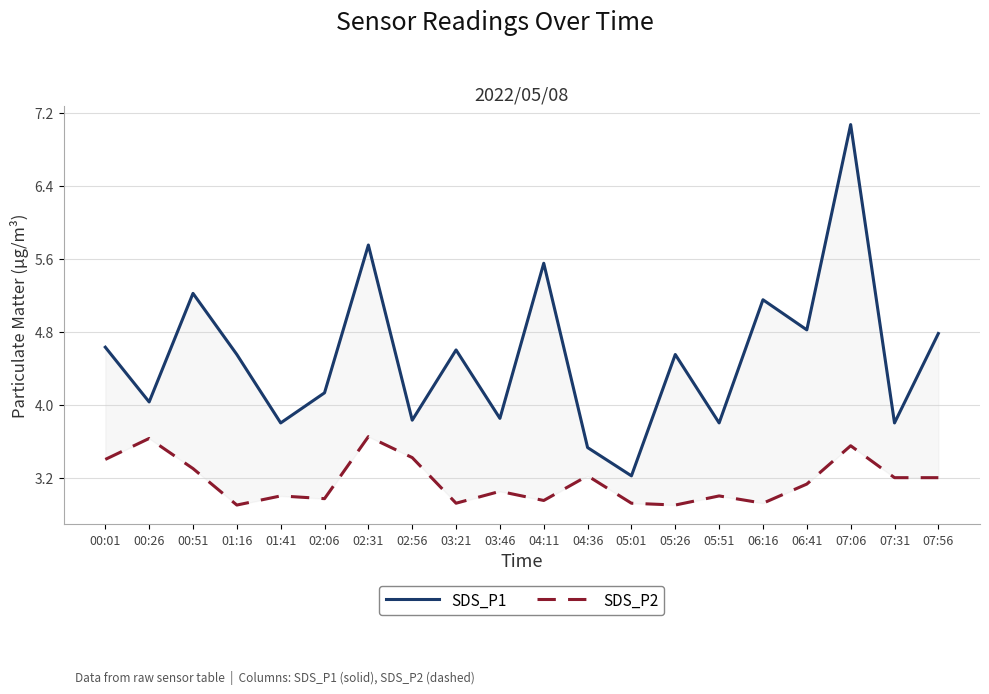

Between 02:31 and 04:11, which series saw the biggest shift?

SDS_P2